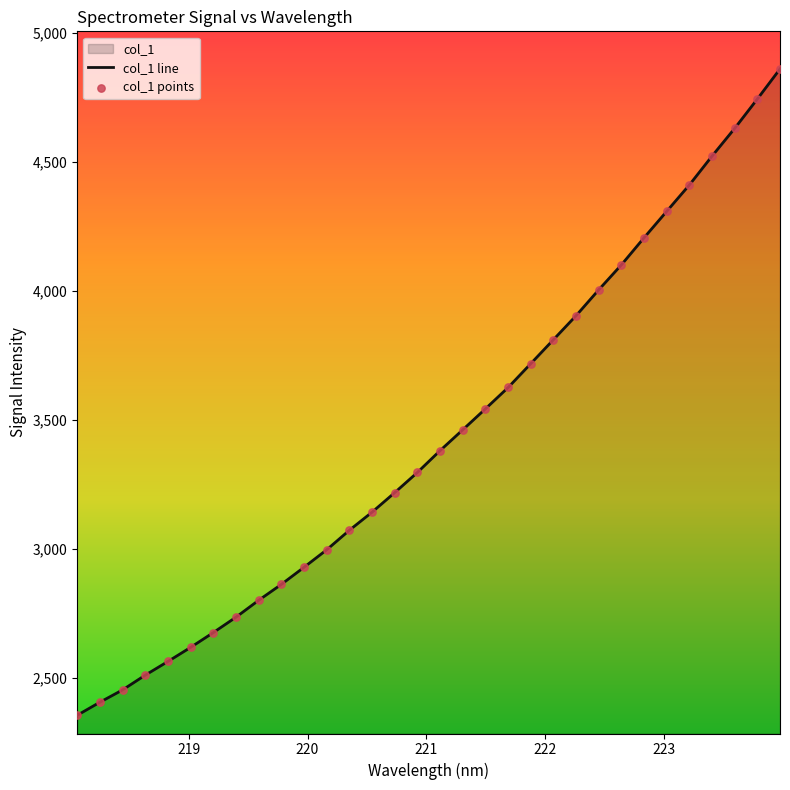

Which series reaches the maximum Y coordinate?

col_1 line